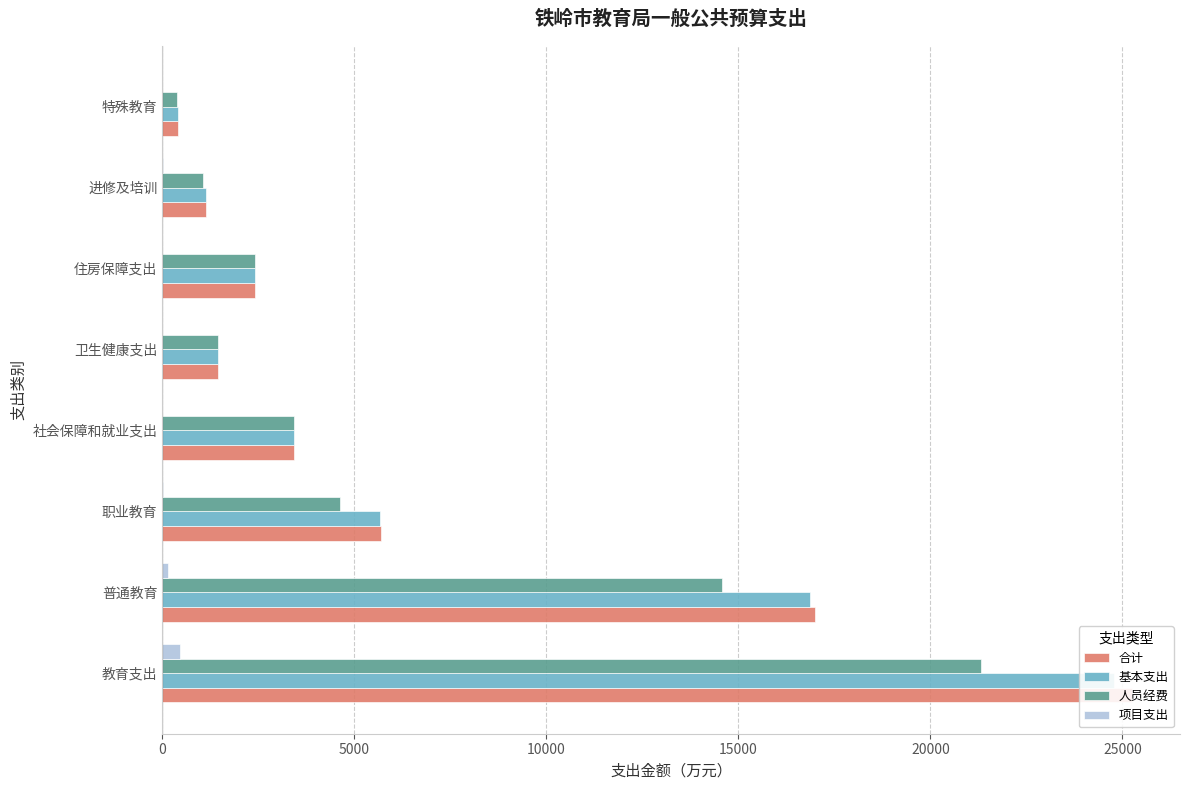

What is the sum of all 合计 values?

56802.1